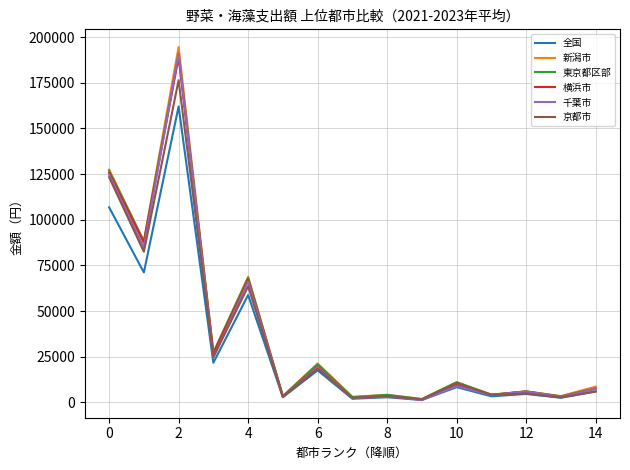

What is the highest value of the 横浜市 series?

188945